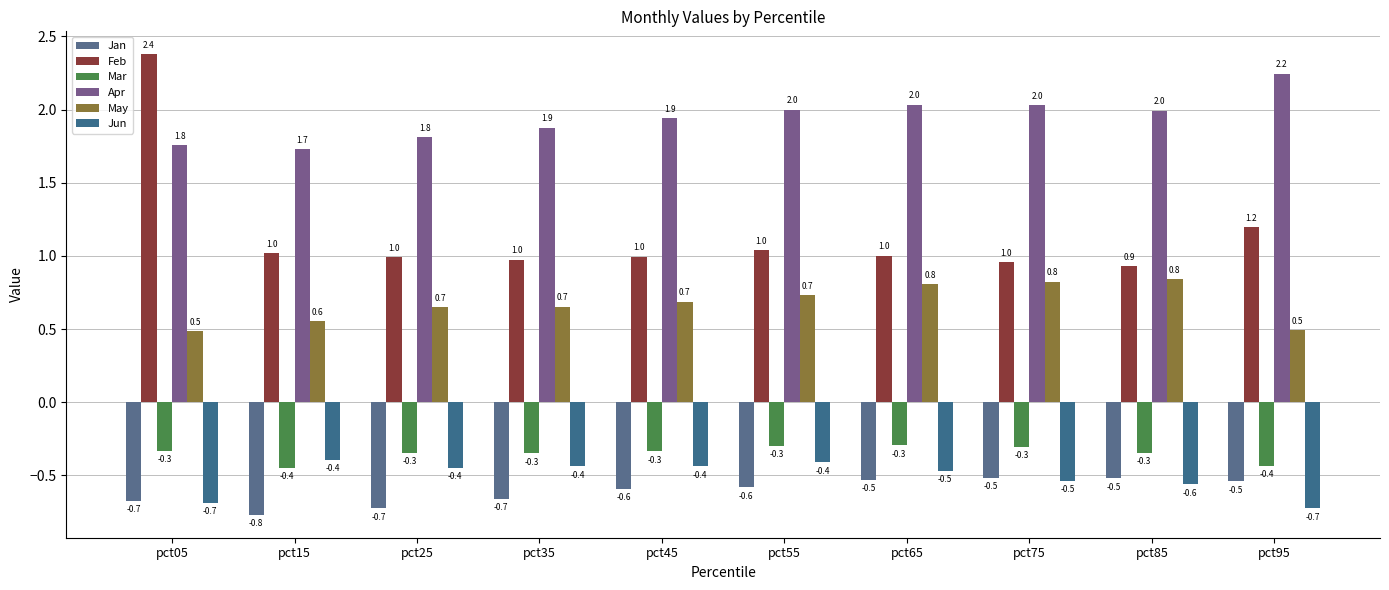

What is the sum of all Mar values?

-3.5